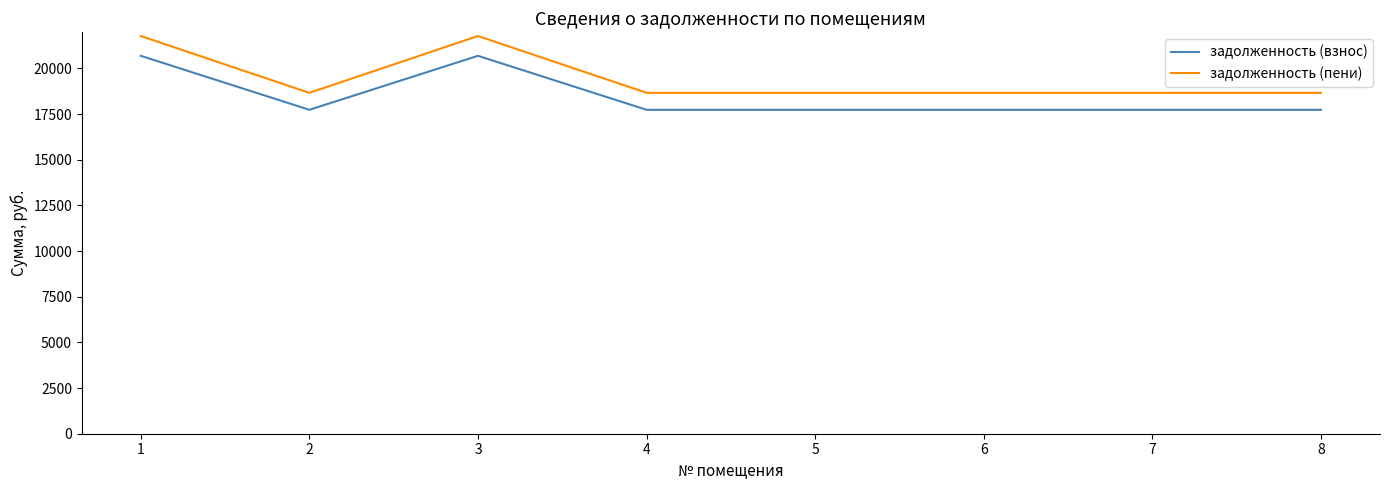

Which series changed the most between 3 and 6?

задолженность (пени)